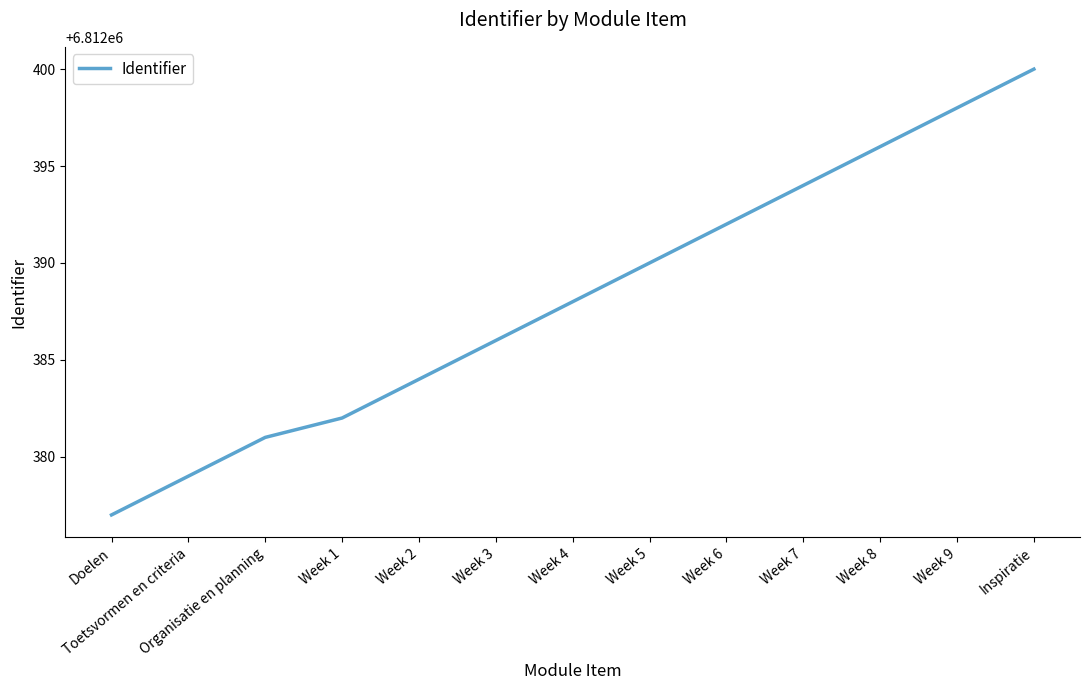

What value does the data have at Week 7?

6812394